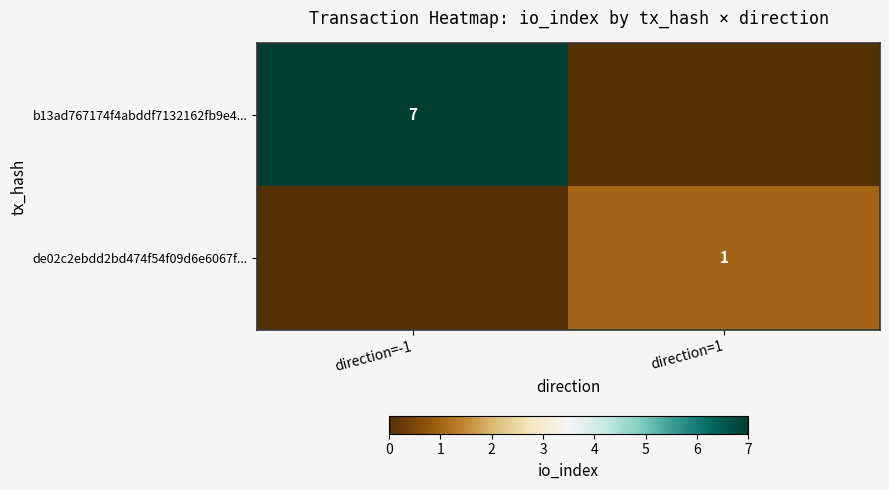

Is the value of de02c2ebdd2bd474f54f09d6e6067f... at direction=1 greater than the value of b13ad767174f4abddf7132162fb9e4... at direction=-1?

No